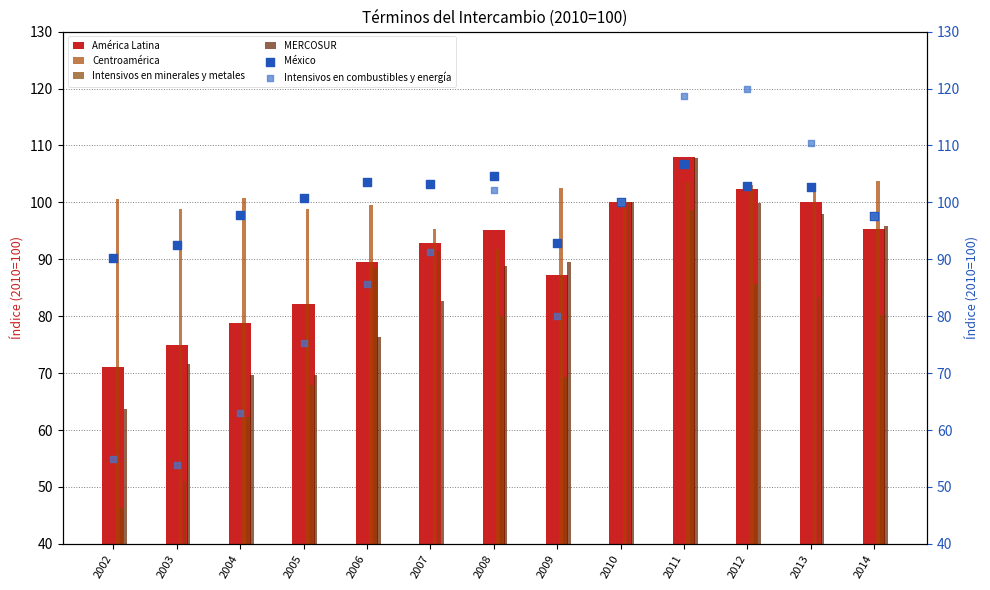

Is the value of MERCOSUR at 2009 greater than the value of México at 2013?

No